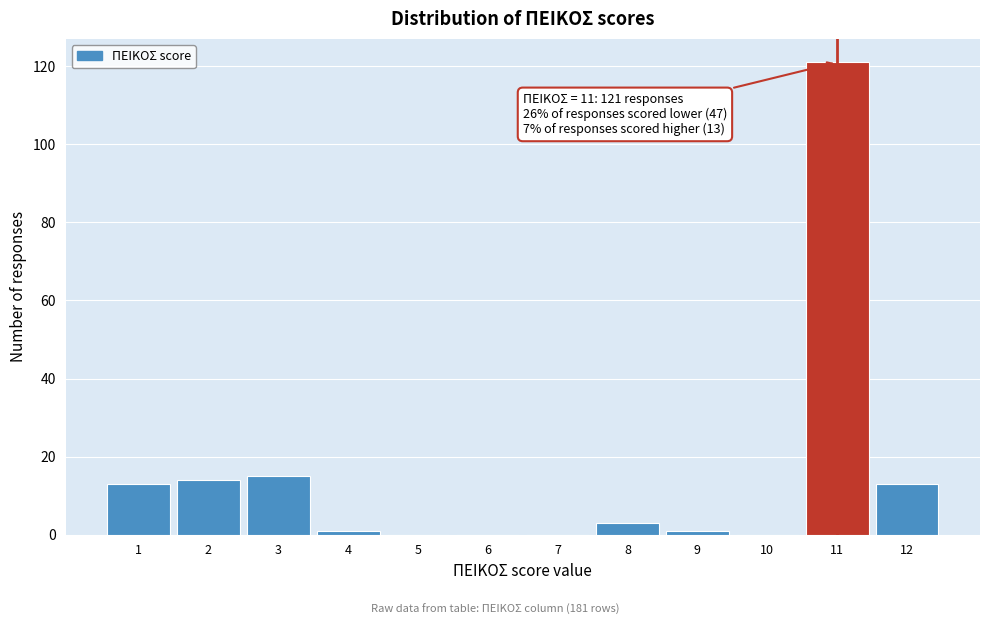

Which range on the x-axis has the tallest bar?

10.5 to 11.5